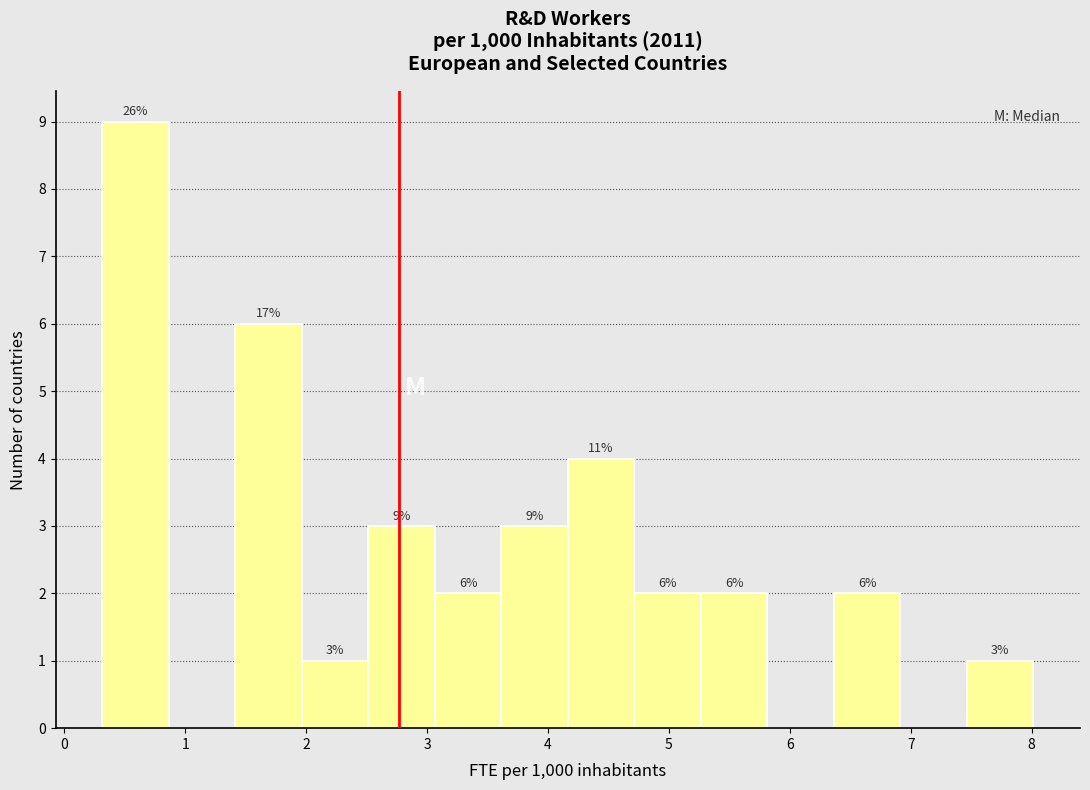

Which range on the x-axis has the tallest bar?

0.3 to 0.9